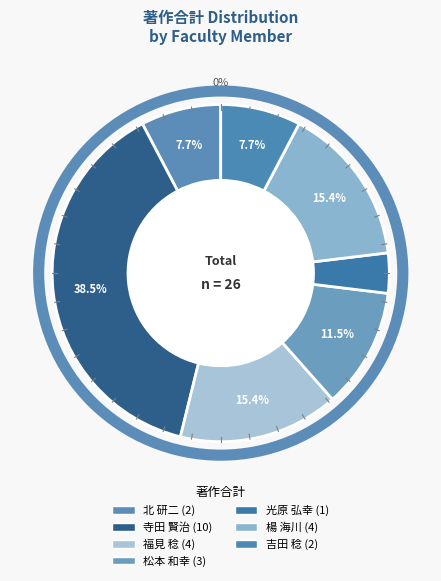

To the nearest percent, what is the average slice percentage?

14%